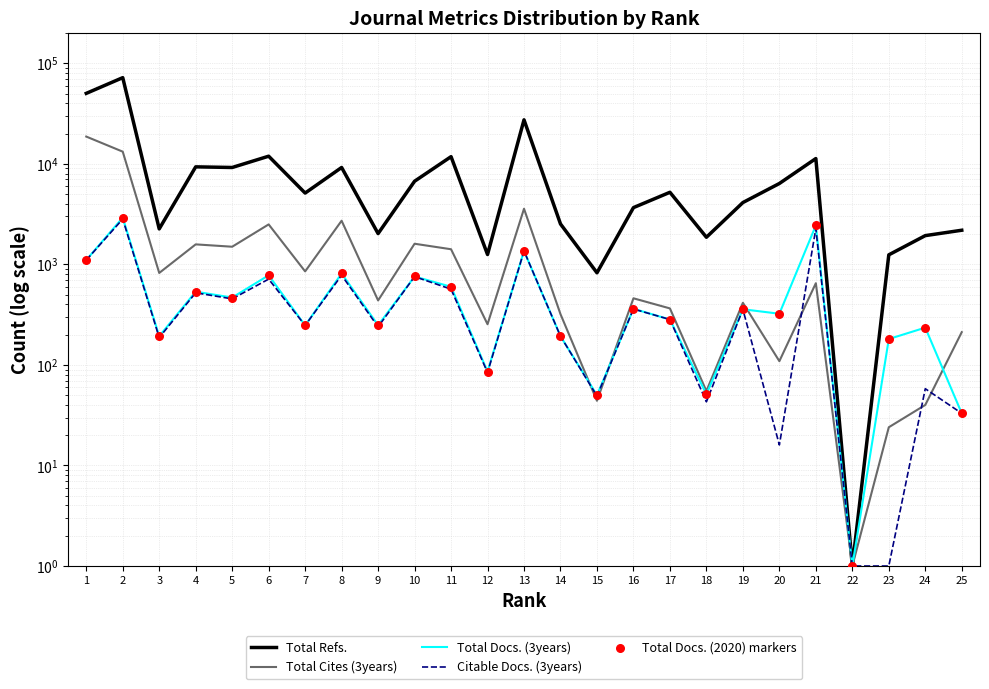

What are all the series names shown in the legend?

Total Refs., Total Cites (3years), Total Docs. (3years), Citable Docs. (3years), Total Docs. (2020) markers